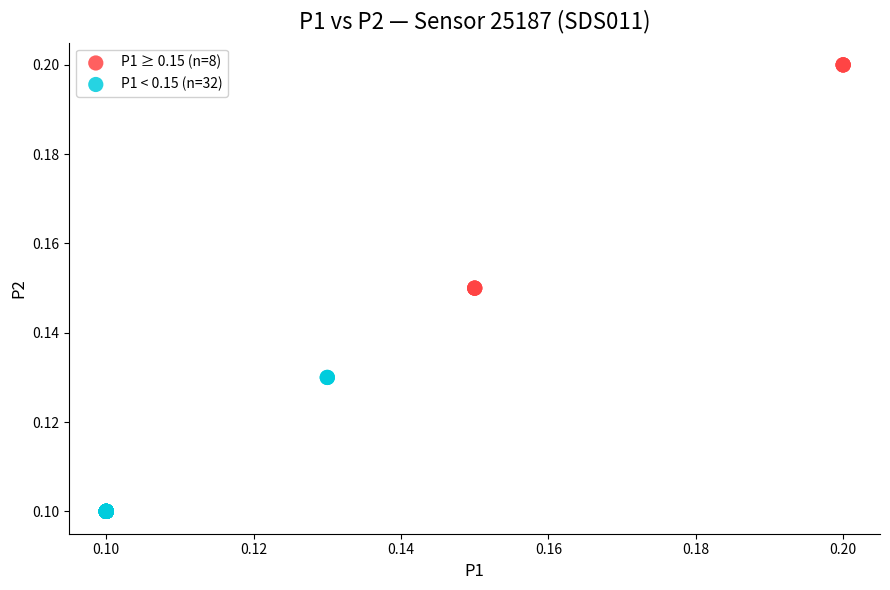

Which series contains the lowest Y value?

P1 < 0.15 (n=32)